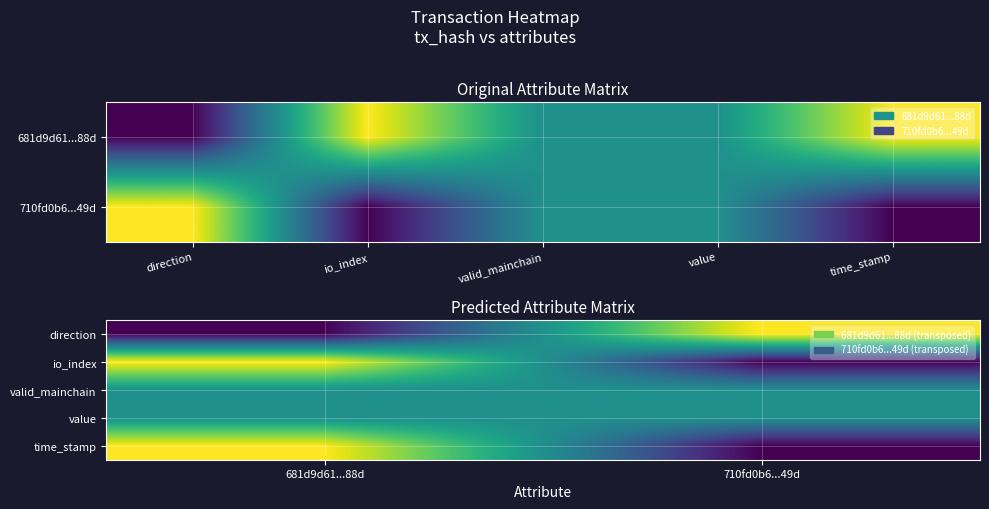

Which has a higher value, io_index or direction?

io_index